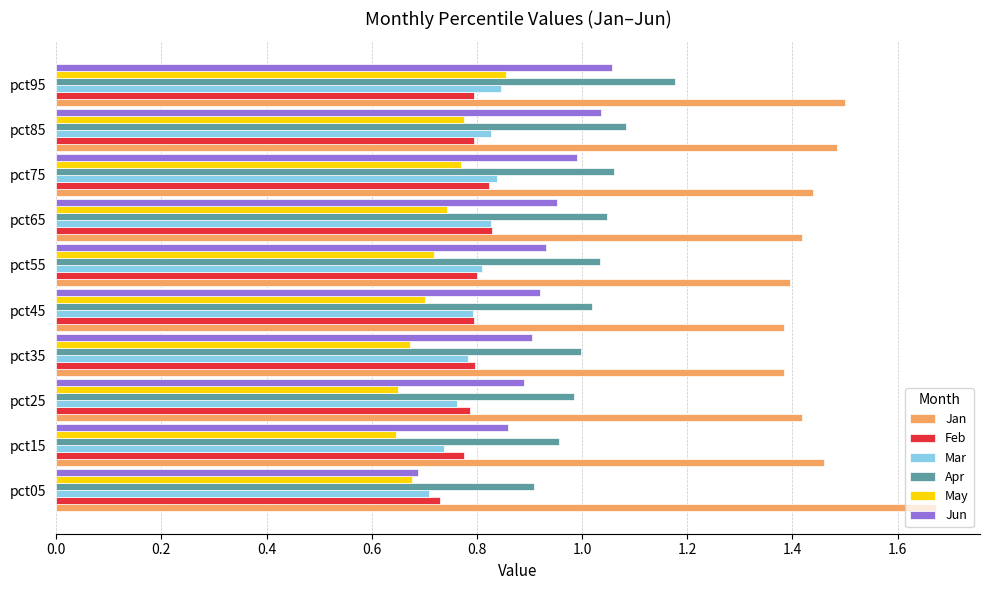

What is the difference between the maximum and minimum values in the Apr series?

0.3